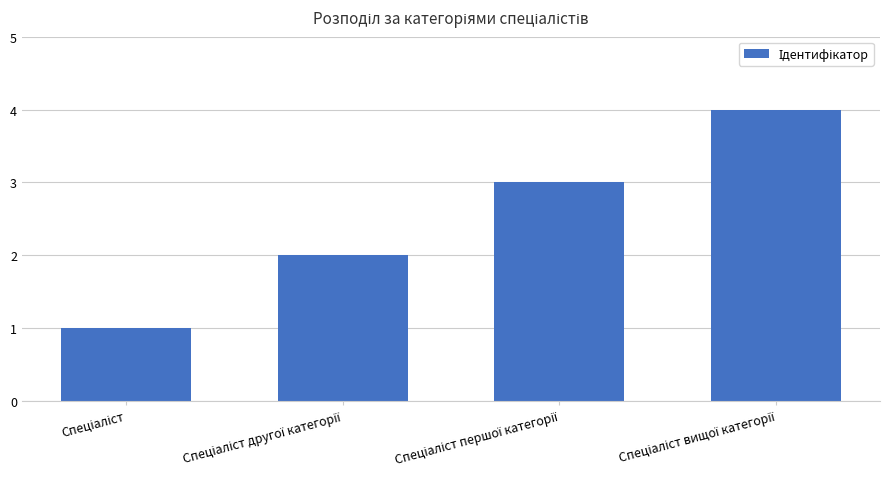

What is the greatest value displayed?

4